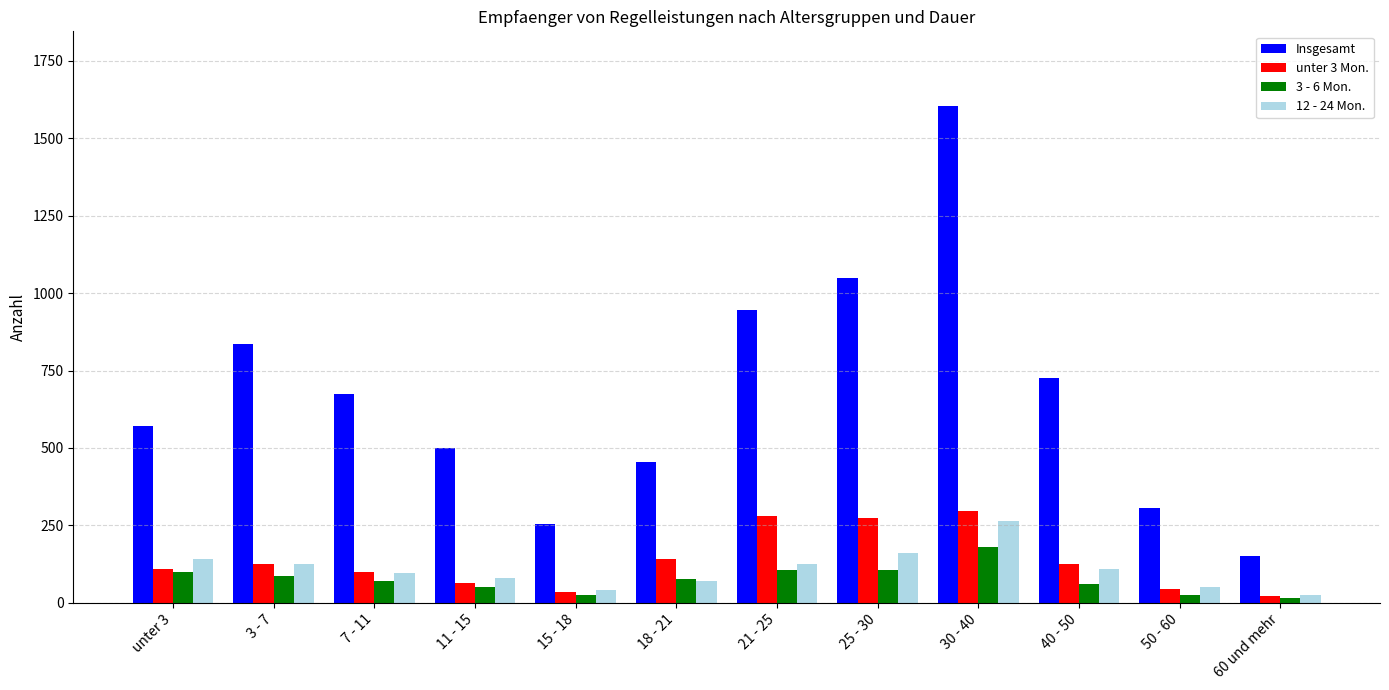

What is the label of the 1st bar from the left?

unter 3